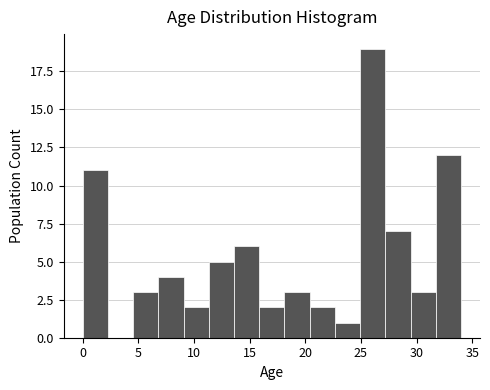

Reading left to right, transcribe this chart: for each bar, give the range it covers on the x-axis and its height. Neither the bar edges nor the heights are printed on the chart, so give them approximately, as read against the axes.

0.0 to 2.5: 11
2.5 to 4.5: 0
4.5 to 7.0: 3
7.0 to 9.0: 4
9.0 to 11.5: 2
11.5 to 13.5: 5
13.5 to 16.0: 6
16.0 to 18.0: 2
18.0 to 20.5: 3
20.5 to 22.5: 2
22.5 to 25.0: 1
25.0 to 27.0: 19
27.0 to 29.5: 7
29.5 to 31.5: 3
31.5 to 34.0: 12